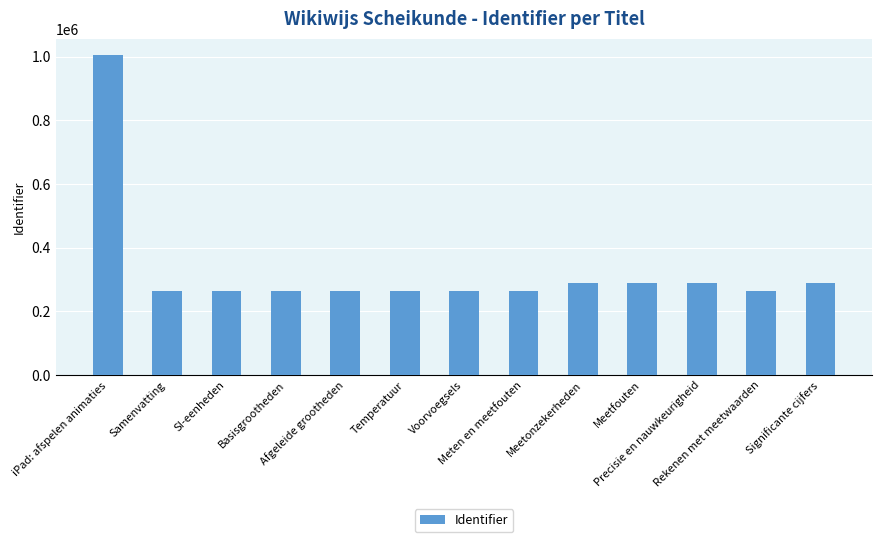

What is the label of the 10th bar from the right?

Basisgrootheden